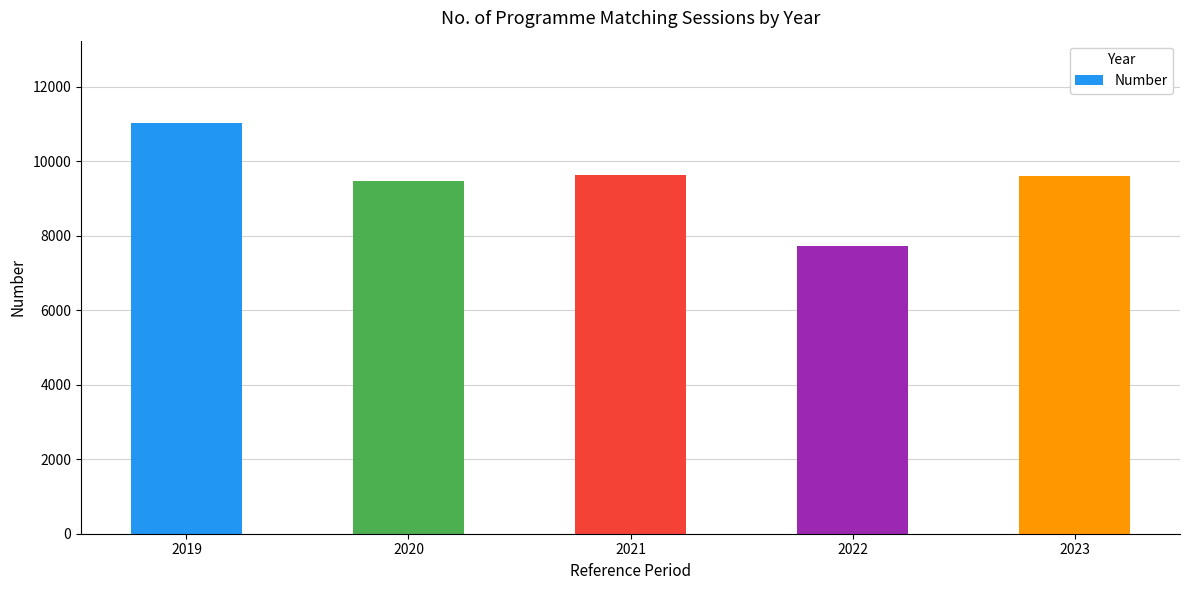

What is the difference between the maximum and minimum values?

3314